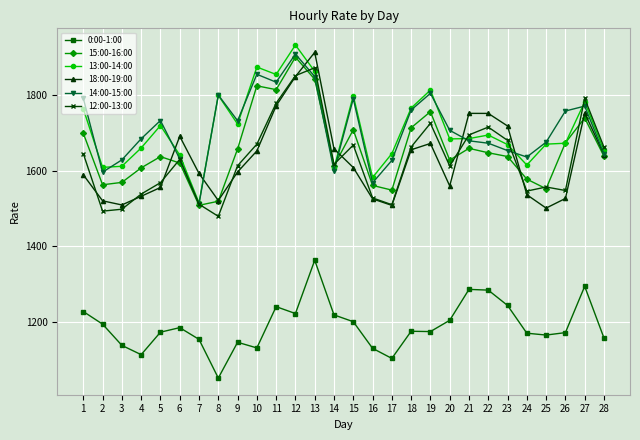

How many categories are shown in the chart?

28